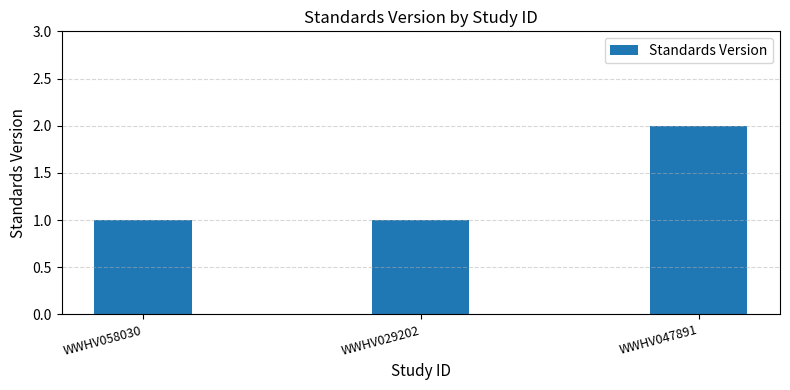

What is the value of the 1st bar from the left?

1